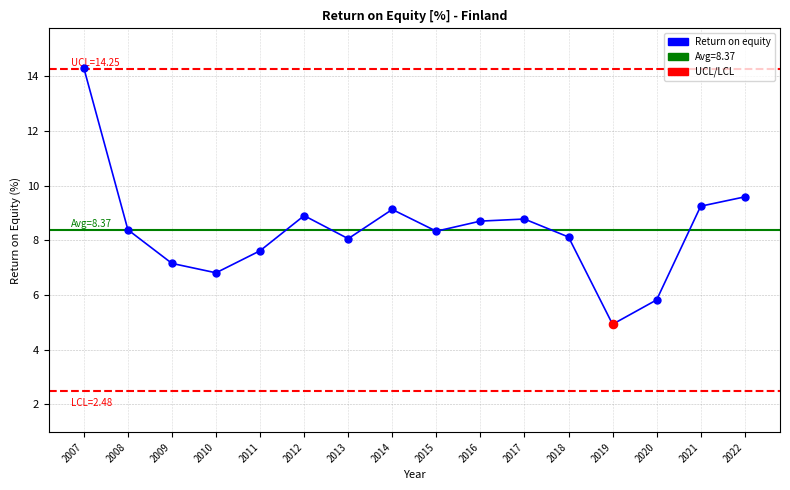

Approximately how many times larger is the value at 2012 compared to 2007?

0.6